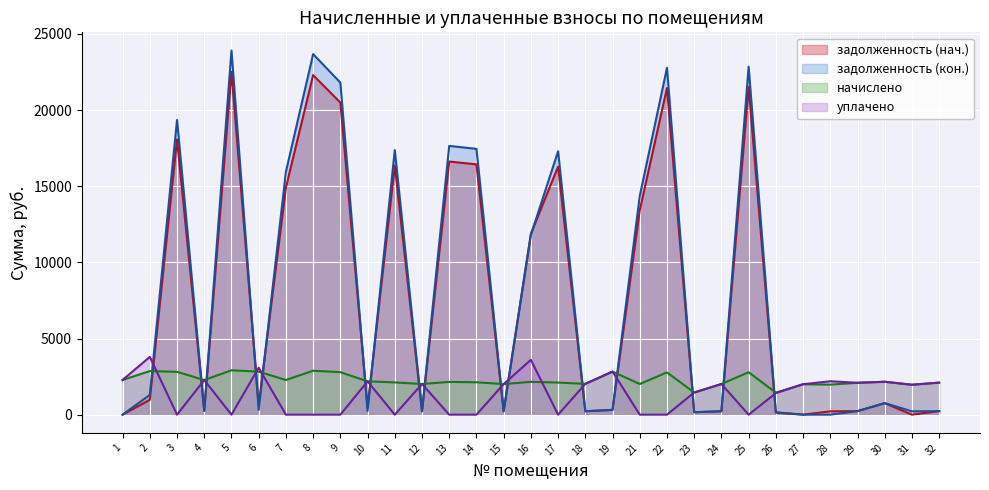

What is the difference between the maximum and second lowest values in the задолженность (кон.) series?

23913.1